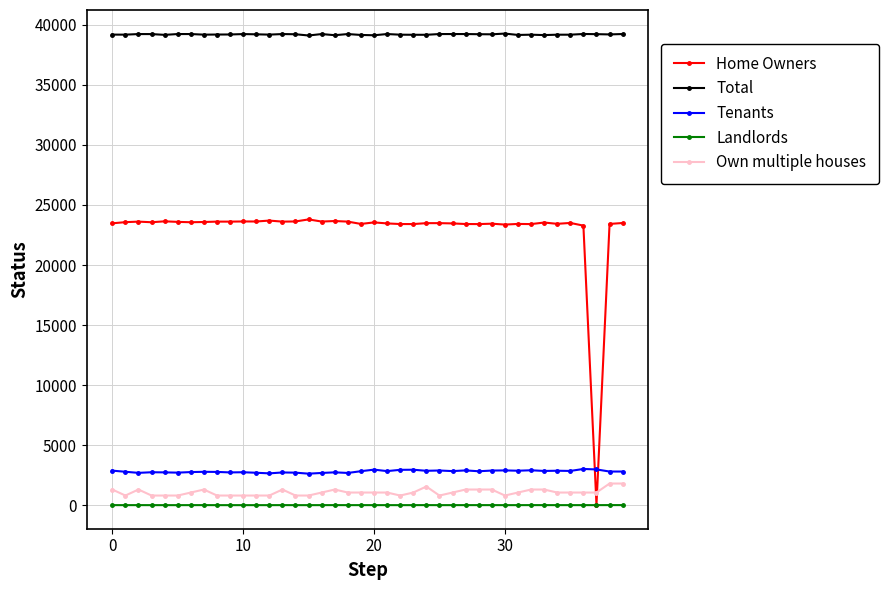

Which series has the largest range (max minus min)?

Home Owners